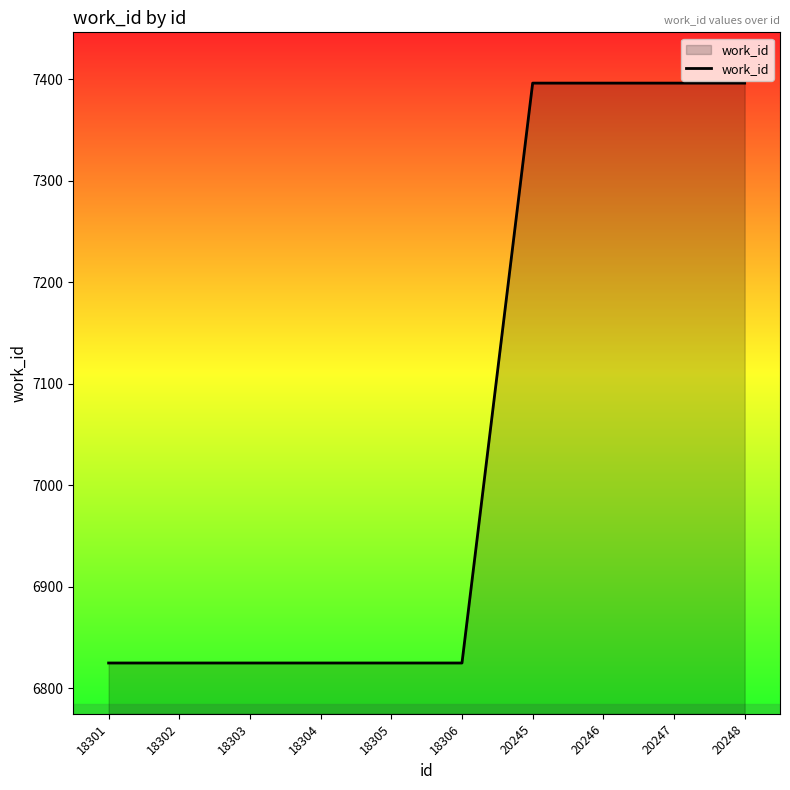

True or false: the data shows 12687 at 20248.

False